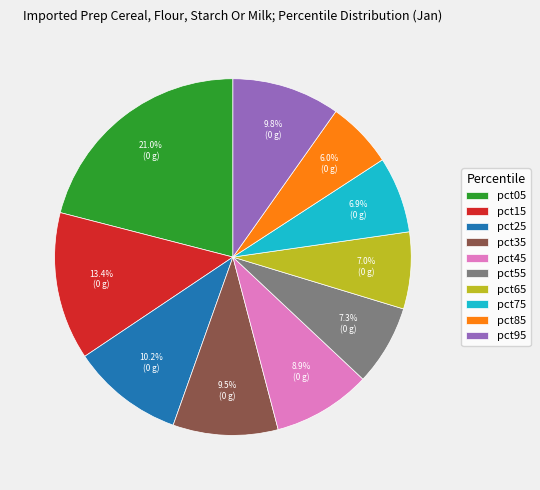

How many slices are in this pie chart?

10